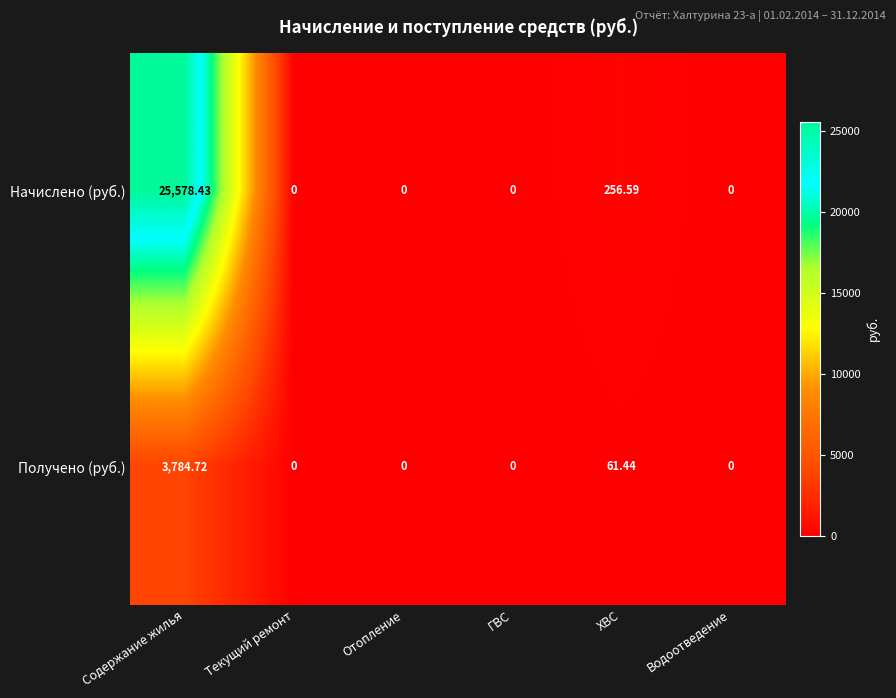

Rank the series by their average value, from lowest to highest.

Получено (руб.), Начислено (руб.)